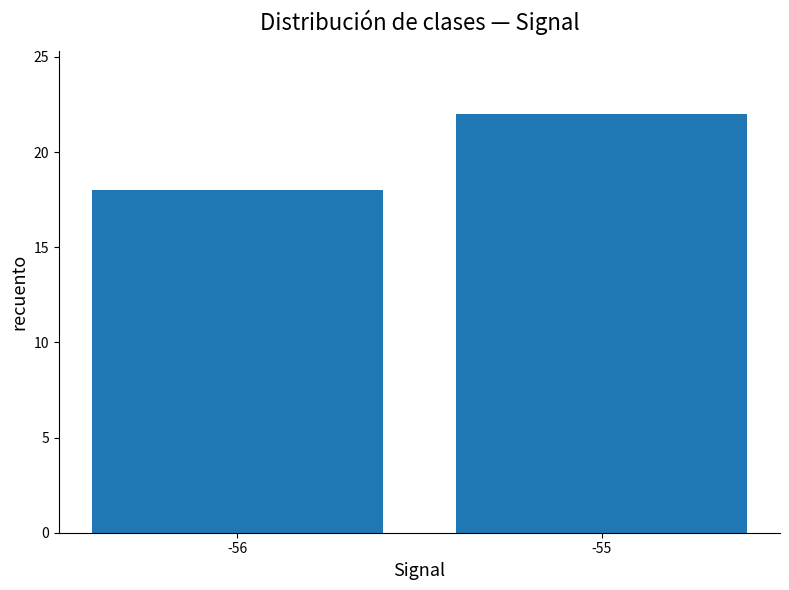

What is the approximate value at -55?

22